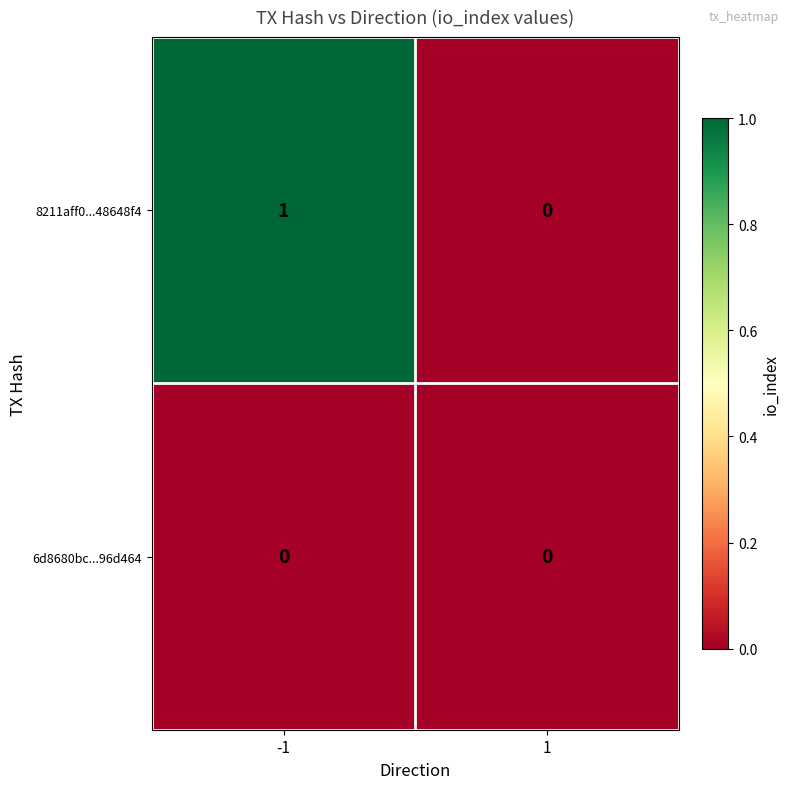

Is it true that 8211aff0...48648f4 equals 2 at -1?

False